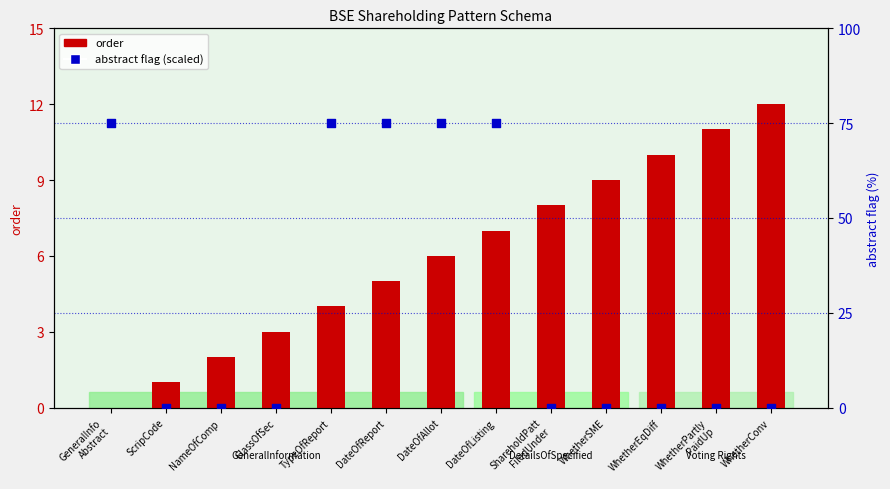

At how many categories does at least one series exceed 62?

5